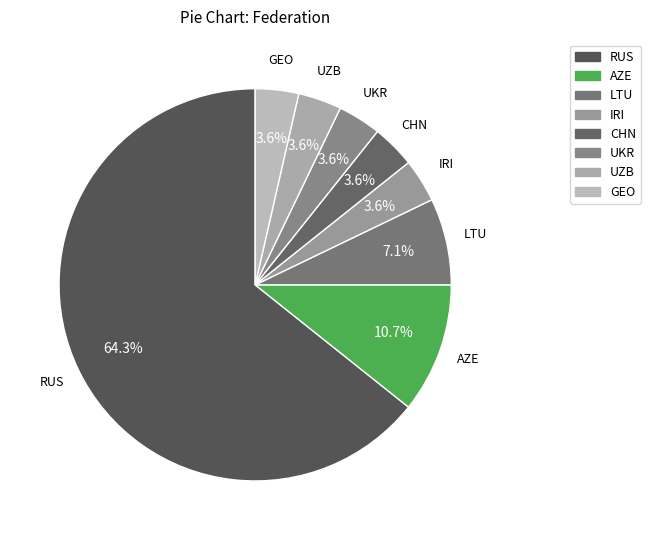

The LTU slice represents 20% of the pie. True or false?

False